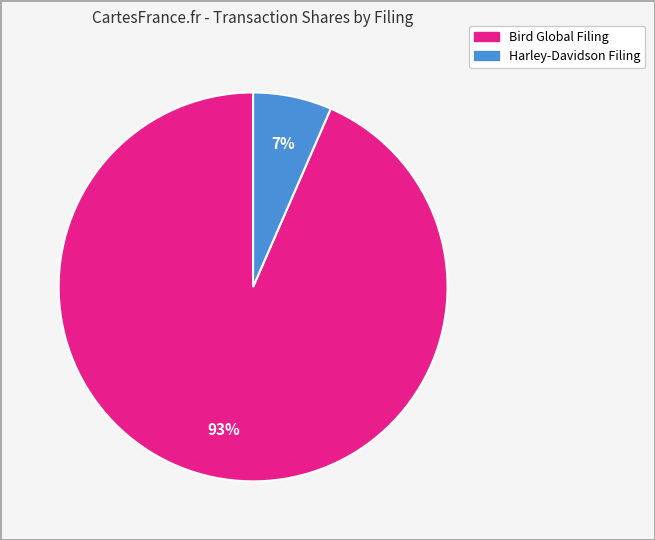

Does any single category account for the majority?

Yes